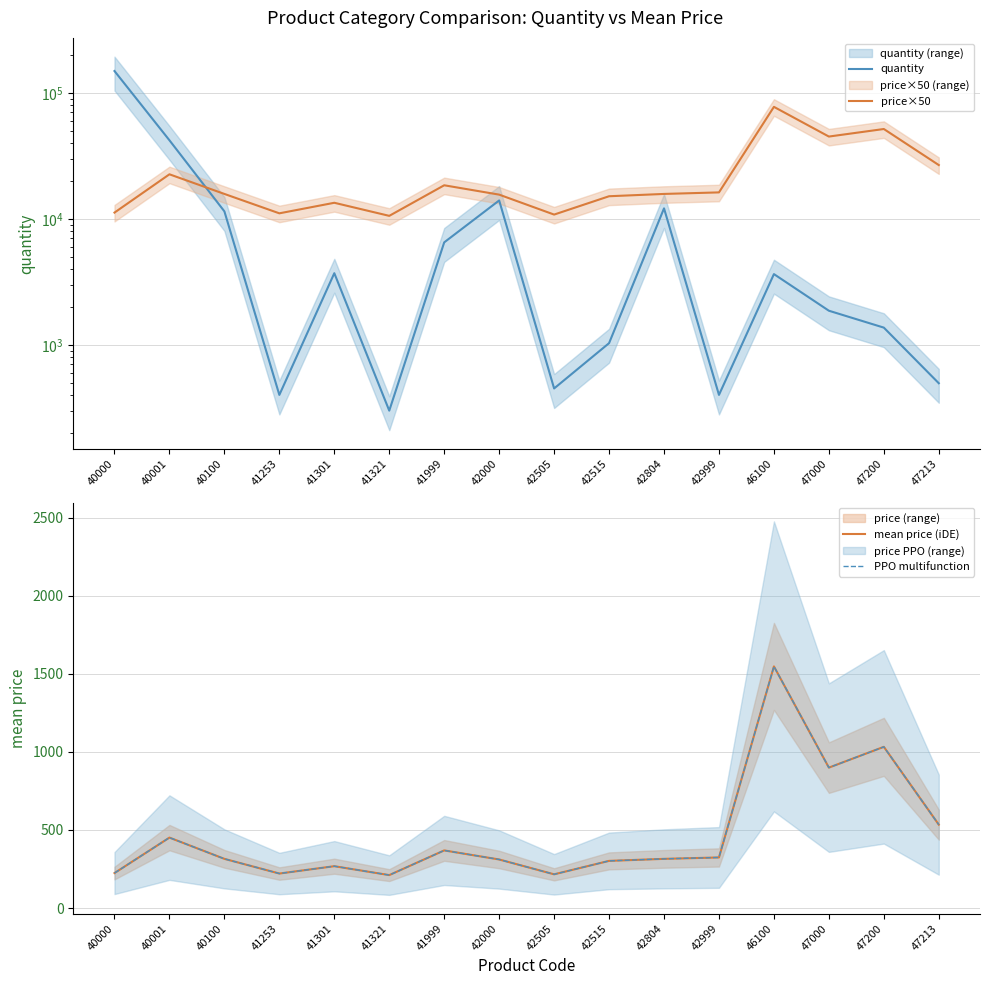

The value of mean price (iDE) at 42505 is 216. True or false?

True